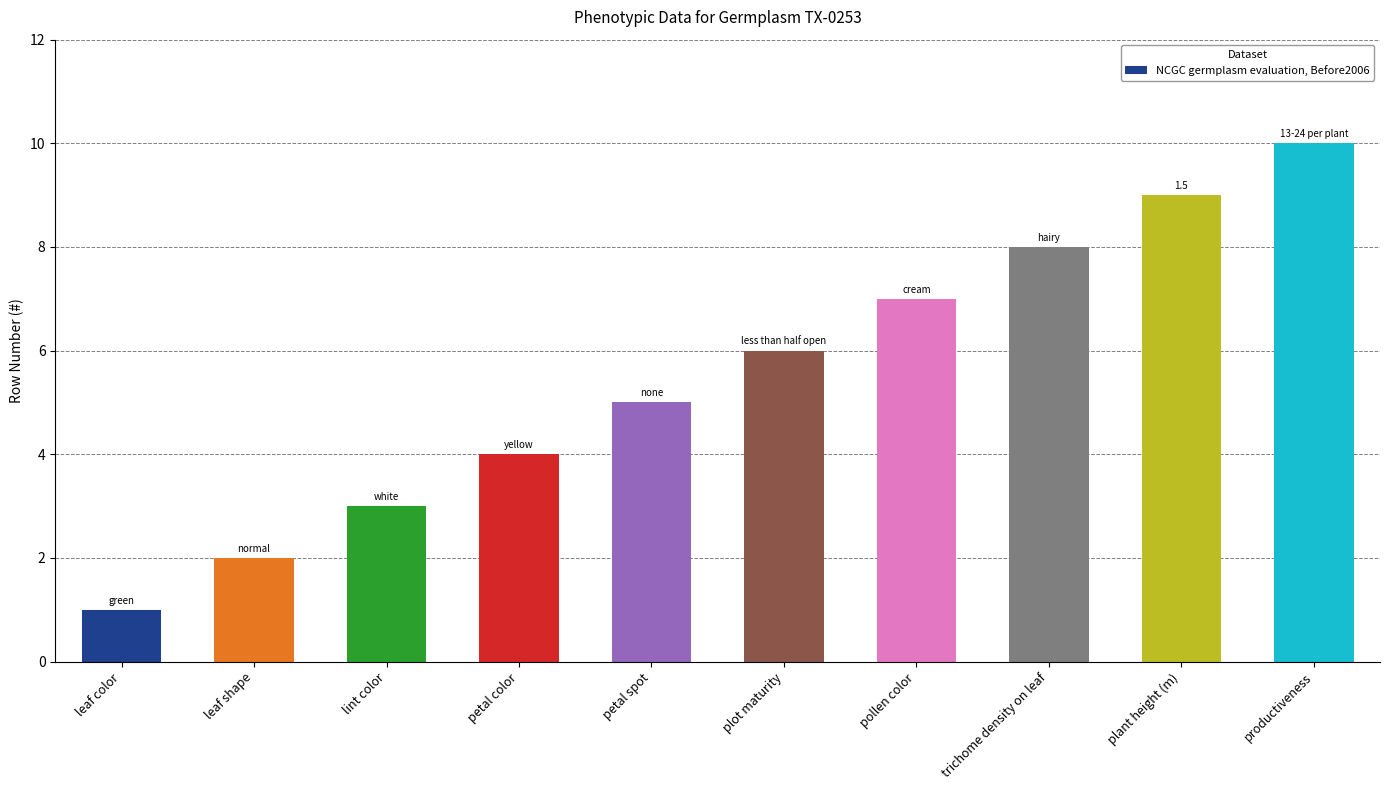

What is the greatest value displayed?

10